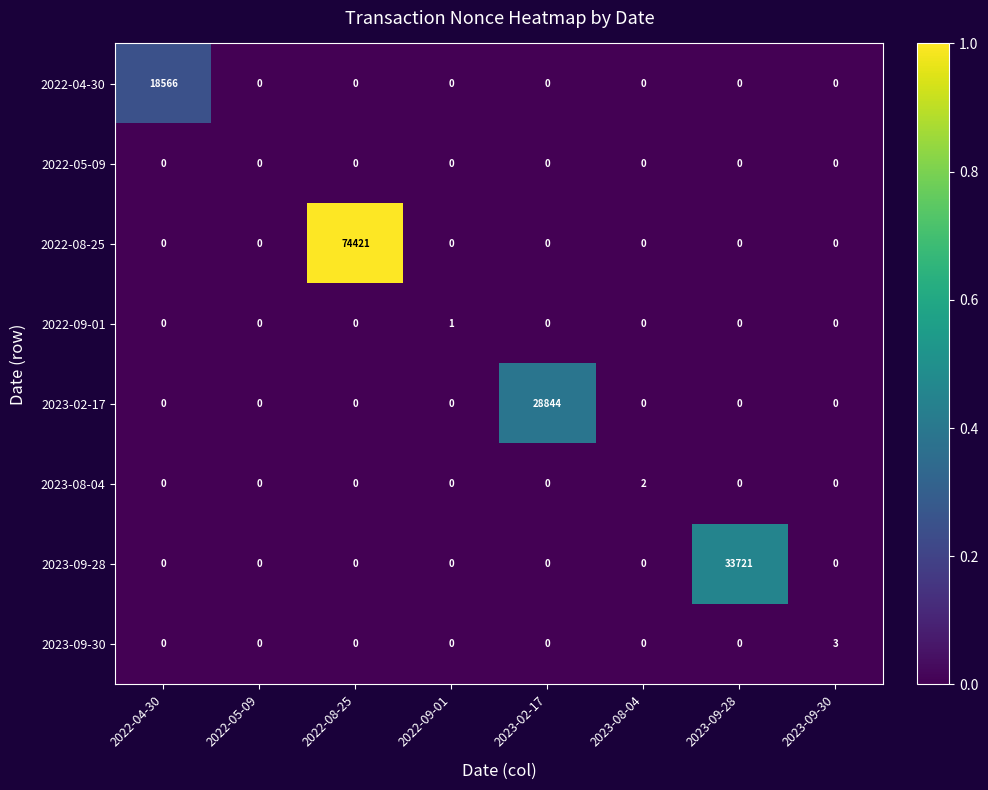

At which category does the chart reach its peak across all series?

2022-08-25